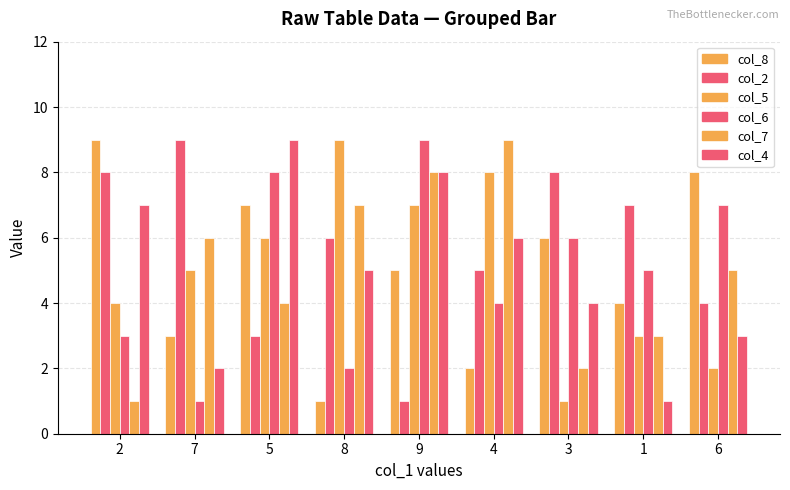

The col_6 series shows 1 at 7. True or false?

True